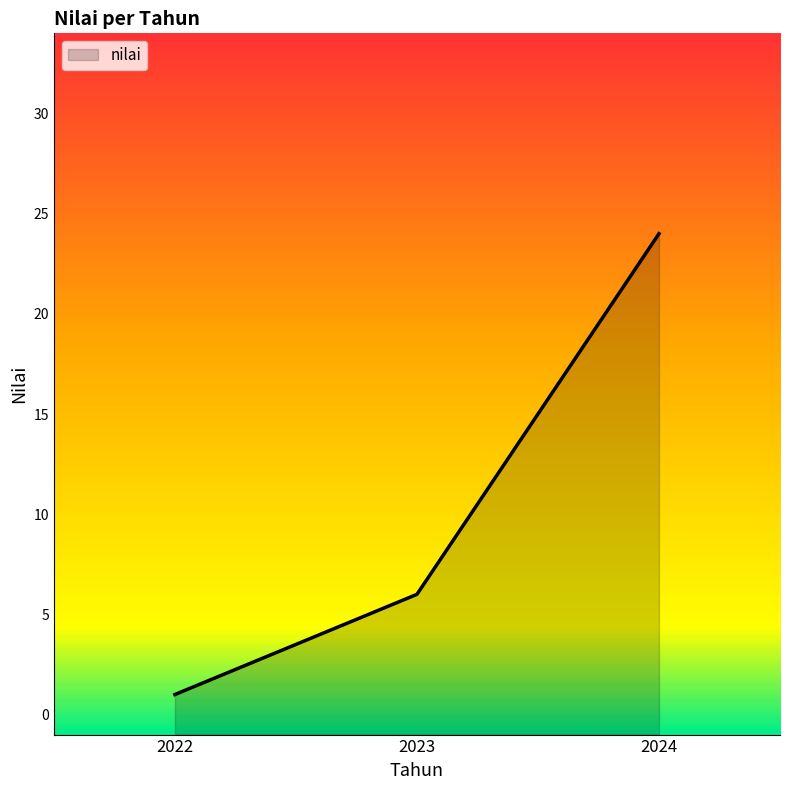

What is the difference between the maximum and minimum values?

23